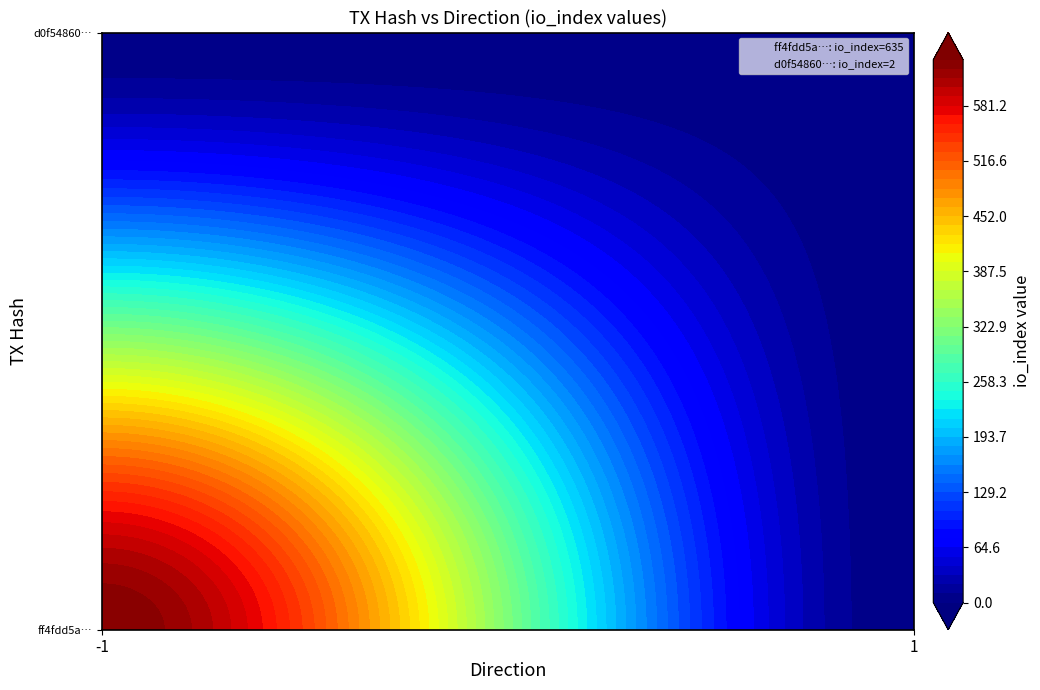

Between direction and io_index, which series saw the biggest shift?

ff4fdd5a3e03bac87d00ed3d670006765778cbb